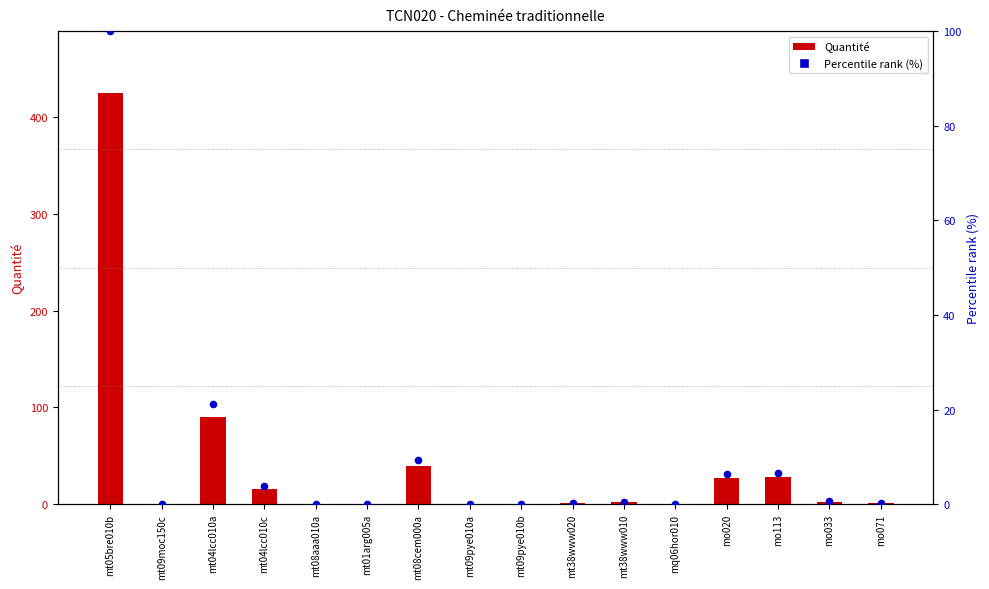

At which category is the sum across all series the highest?

mt05bre010b